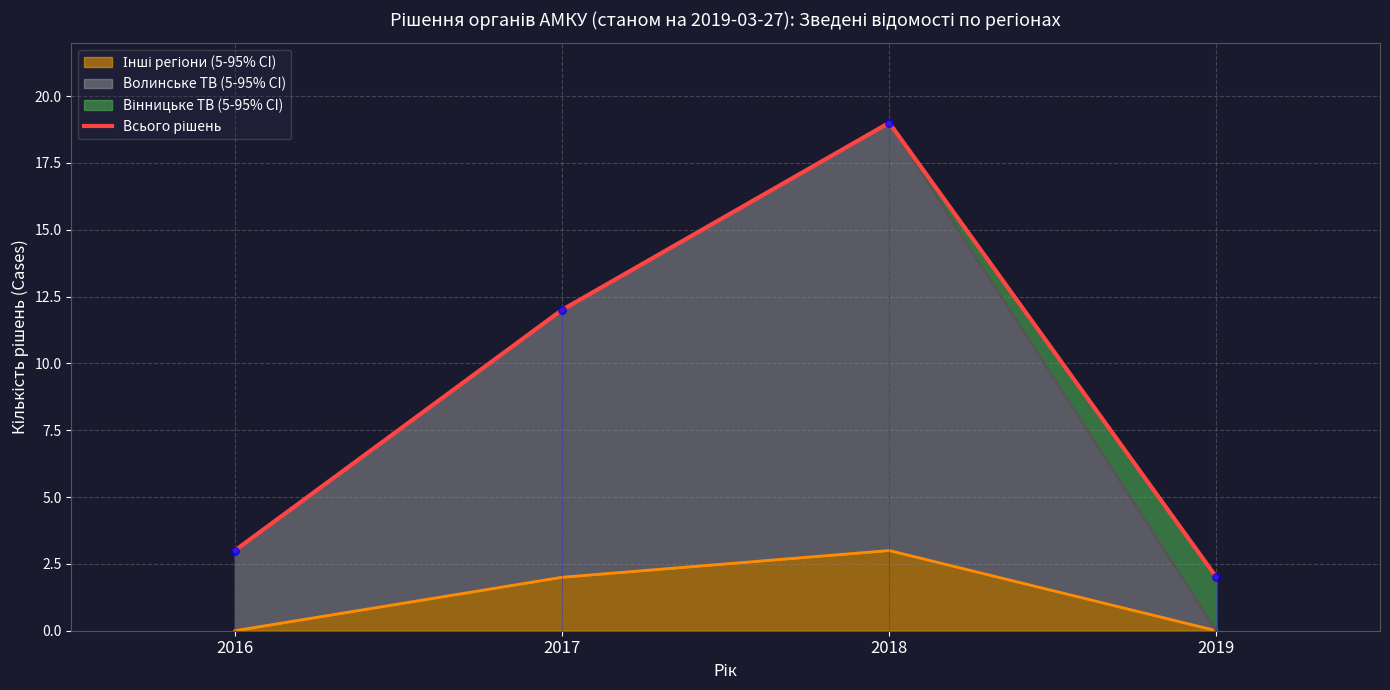

Between 2017 and 2019, which is larger?

2017